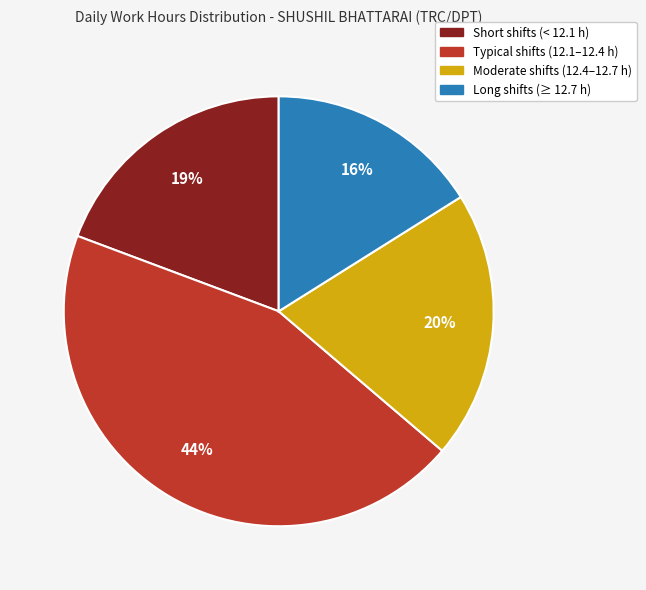

Is there a majority slice in this chart?

No